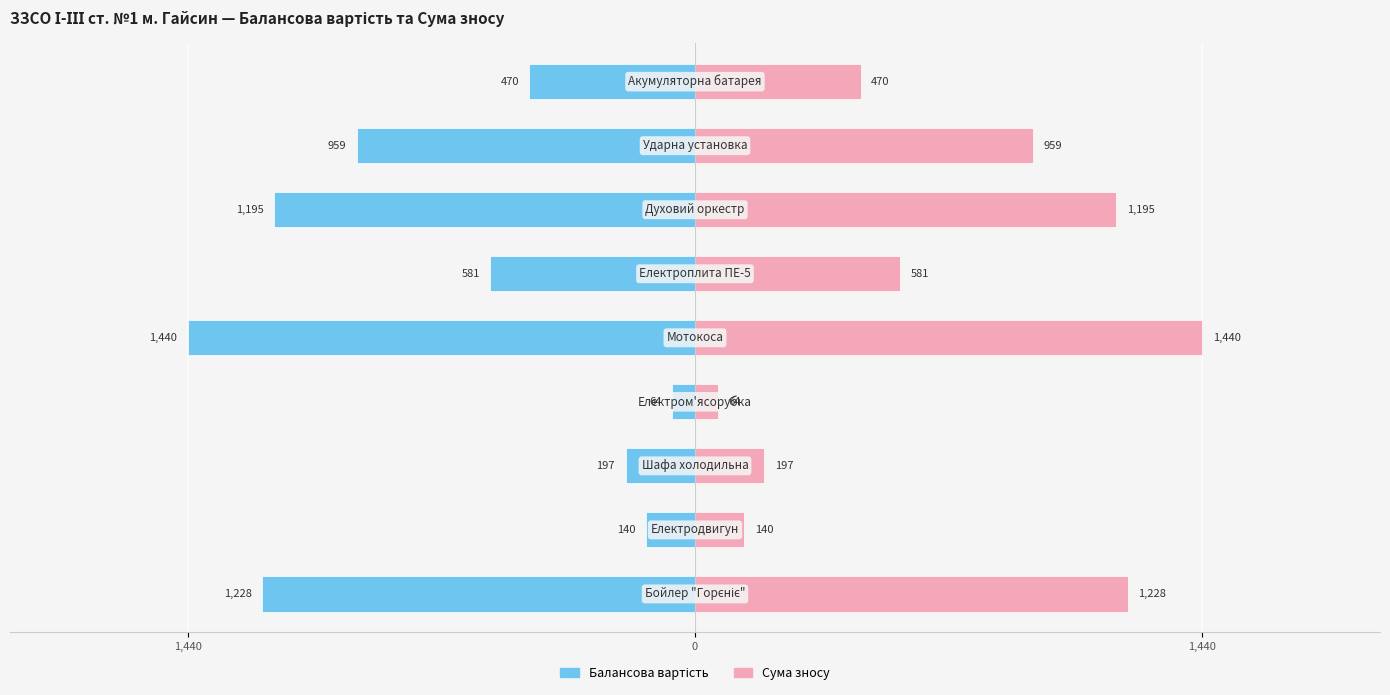

The Сума зносу series shows 470 at 8. True or false?

True